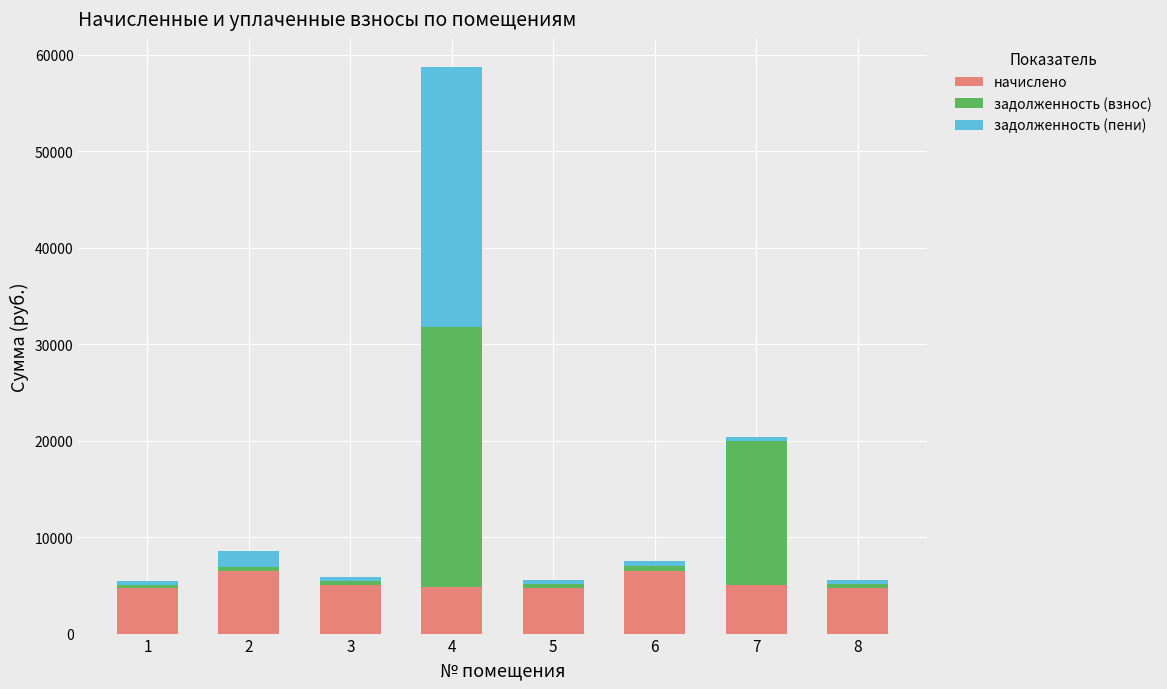

What is the value of the начислено bar at the 7th from the left?

4986.4